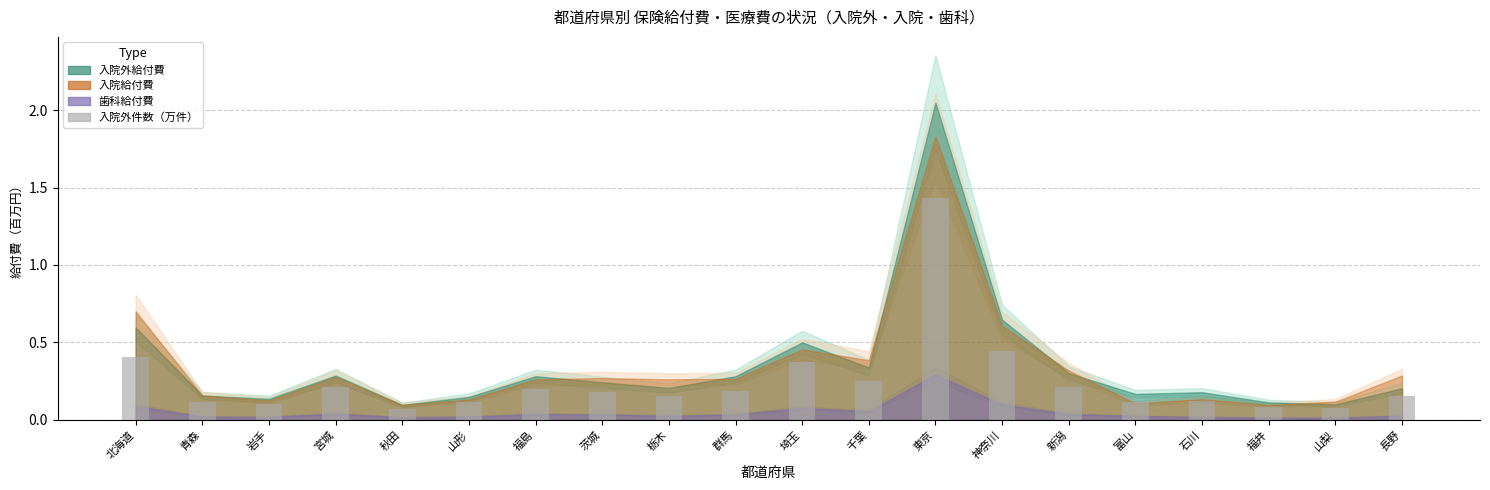

What is the change in value from 埼玉 to 山梨?

-0.3